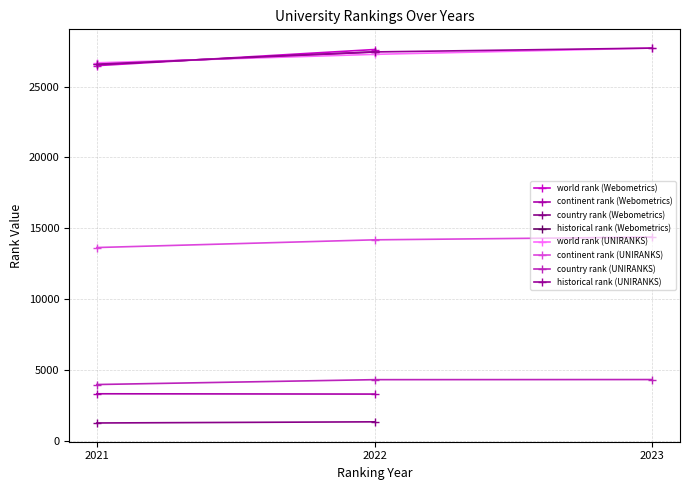

Is it true that country rank (UNIRANKS) equals 4327.0 at 2023?

True